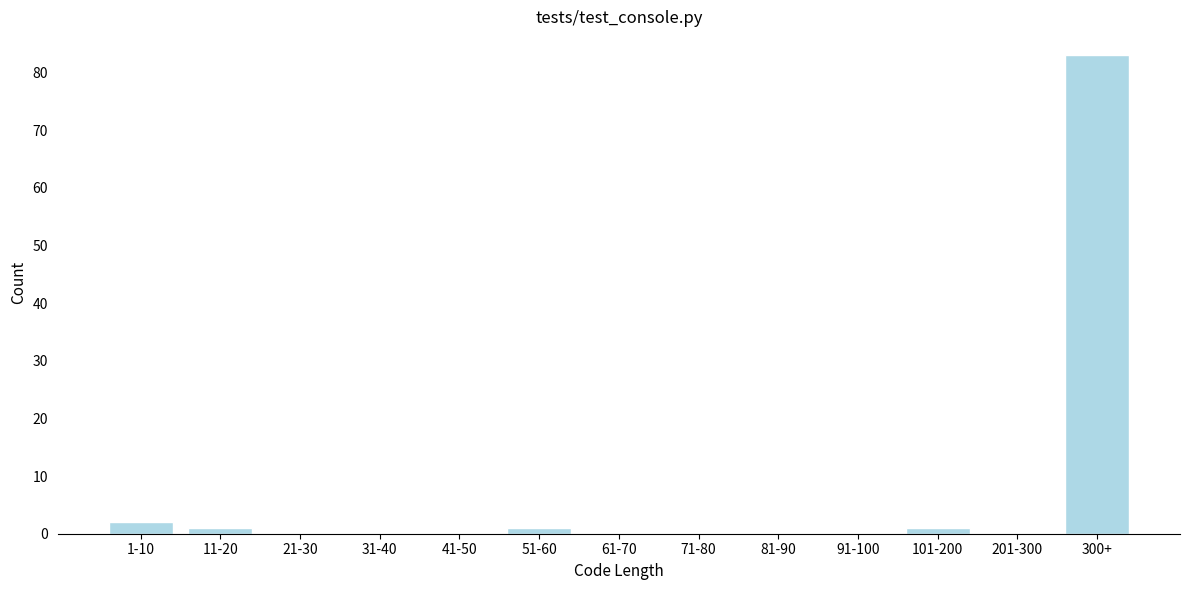

Reading left to right, list all the values displayed in this chart.

1-10=2	11-20=1	21-30=0	31-40=0	41-50=0	51-60=1	61-70=0	71-80=0	81-90=0	91-100=0	101-200=1	201-300=0	300+=83